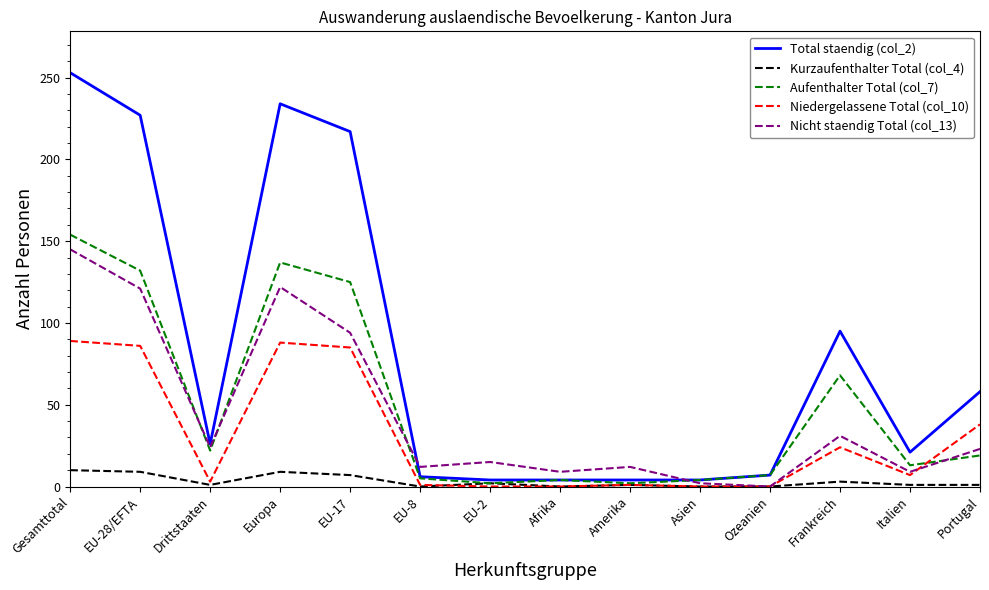

At which category is the sum across all series the highest?

Gesamttotal